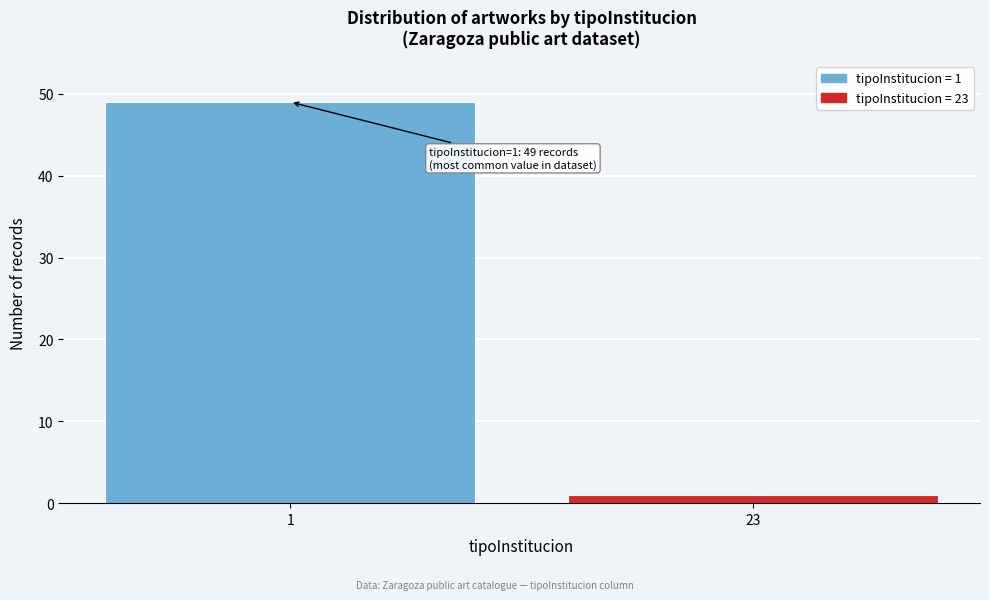

Reading left to right, transcribe all the data shown in this chart.

1=49	23=1